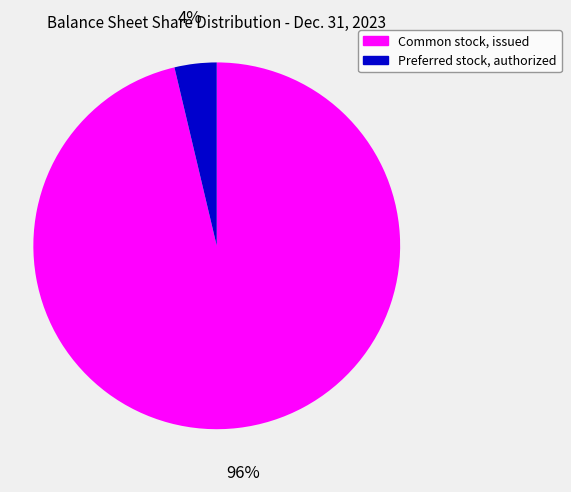

To the nearest percent, what is the average slice percentage?

50%